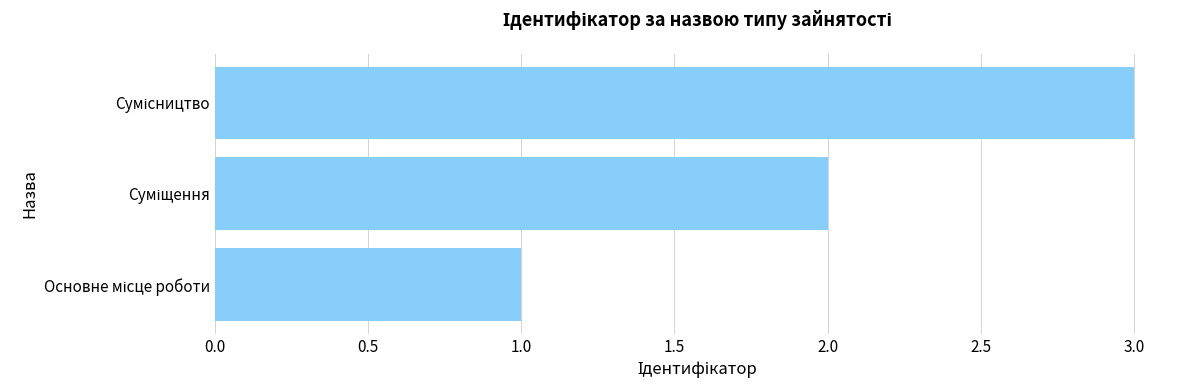

What is the average value?

2